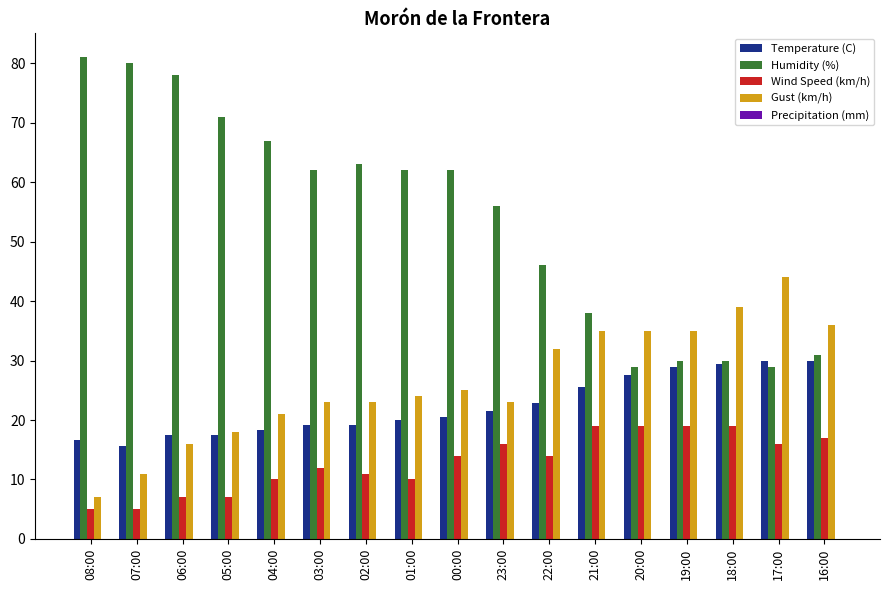

What is the approximate value of Gust (km/h) at 03:00?

23.0